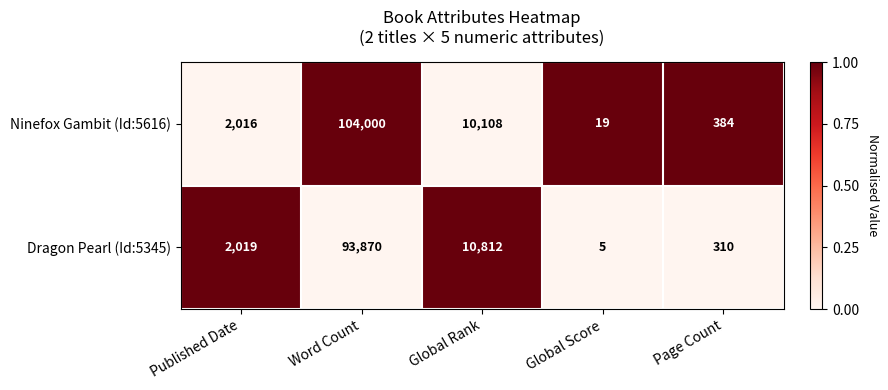

What is the difference between the maximum and second lowest values in the Ninefox Gambit (Id:5616) series?

103616